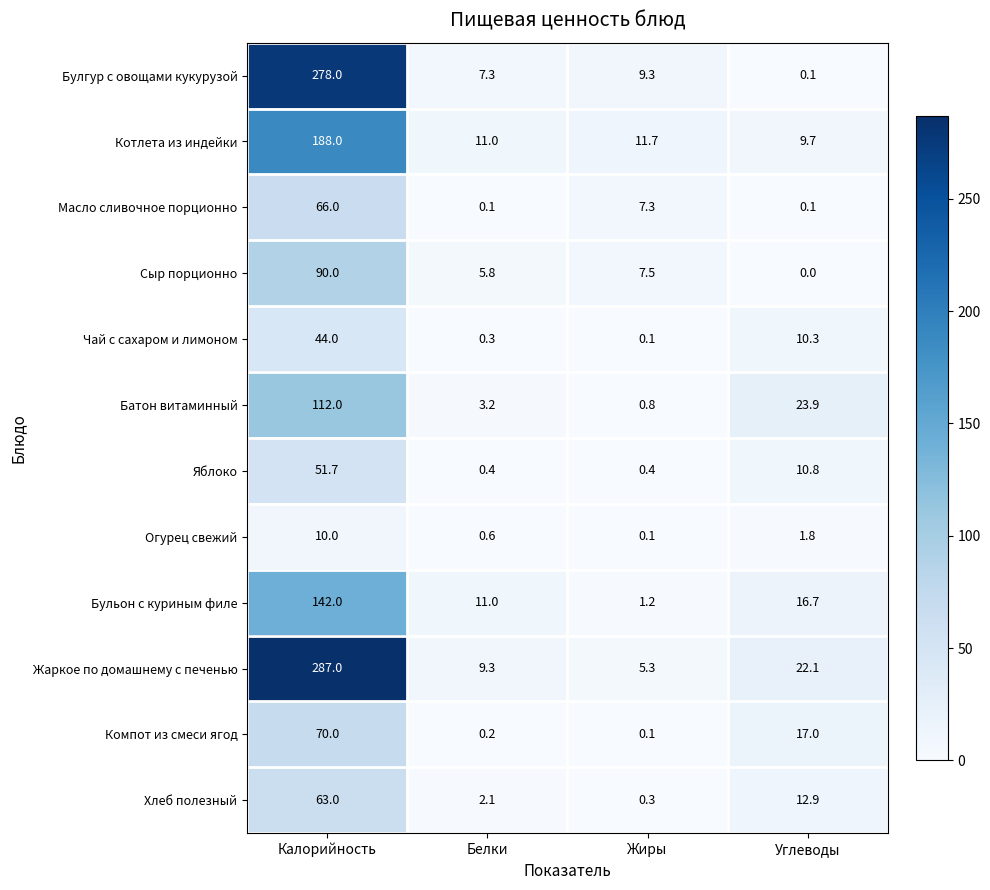

Which series has the largest range (max minus min)?

Жаркое по домашнему с печенью